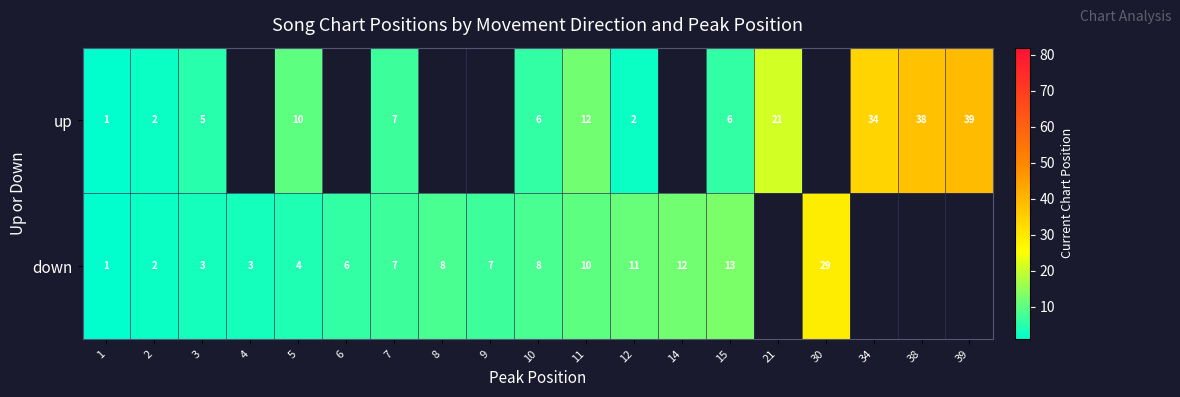

Which has a higher value, 11 or 30?

11